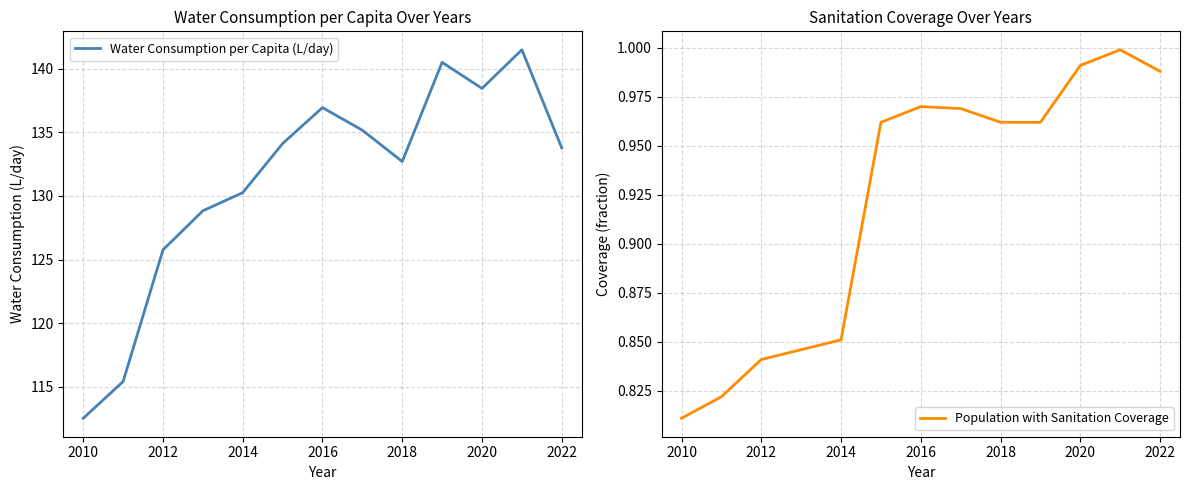

What is the lowest value of the Water Consumption per Capita (L/day) series?

112.5